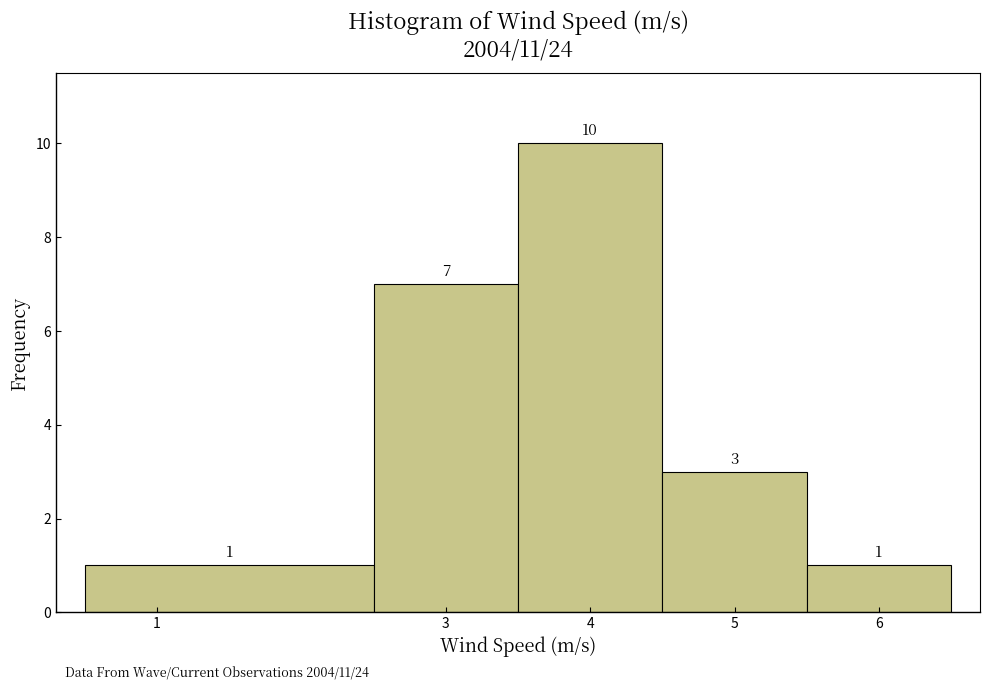

Which range on the x-axis has the tallest bar?

3.5 to 4.5